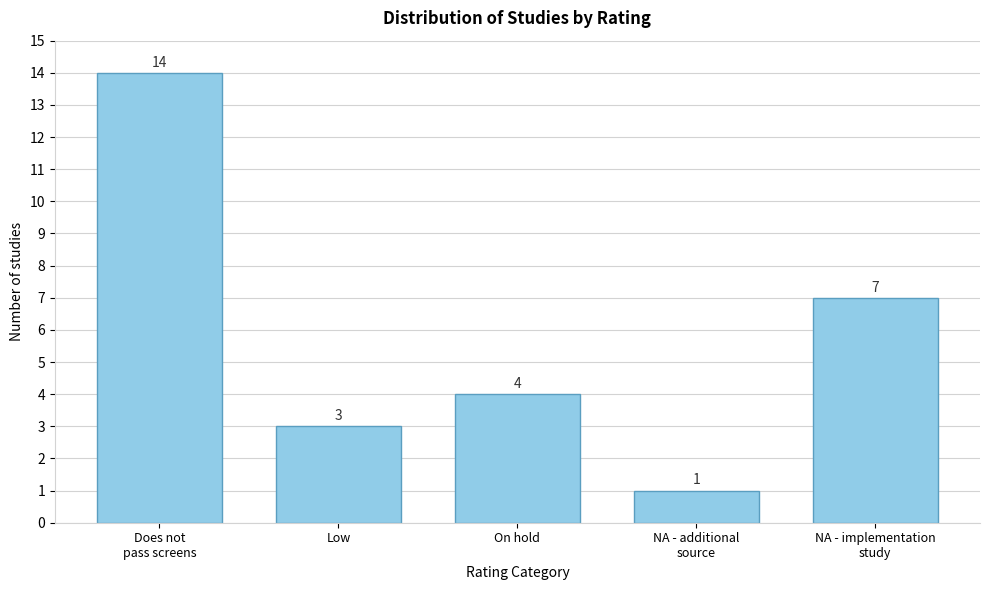

Reading right to left, what are all the values shown in this chart?

7	1	4	3	14